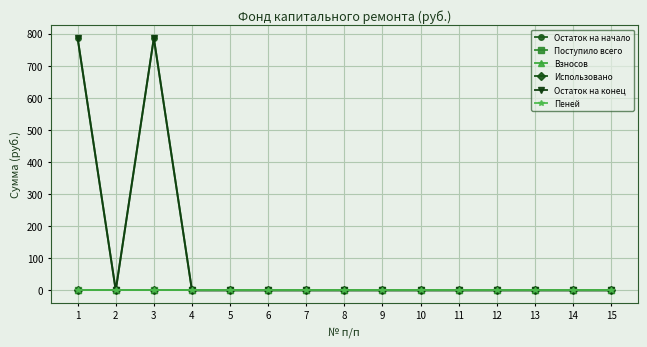

Where is Остаток на начало nearest to the value 393?

2